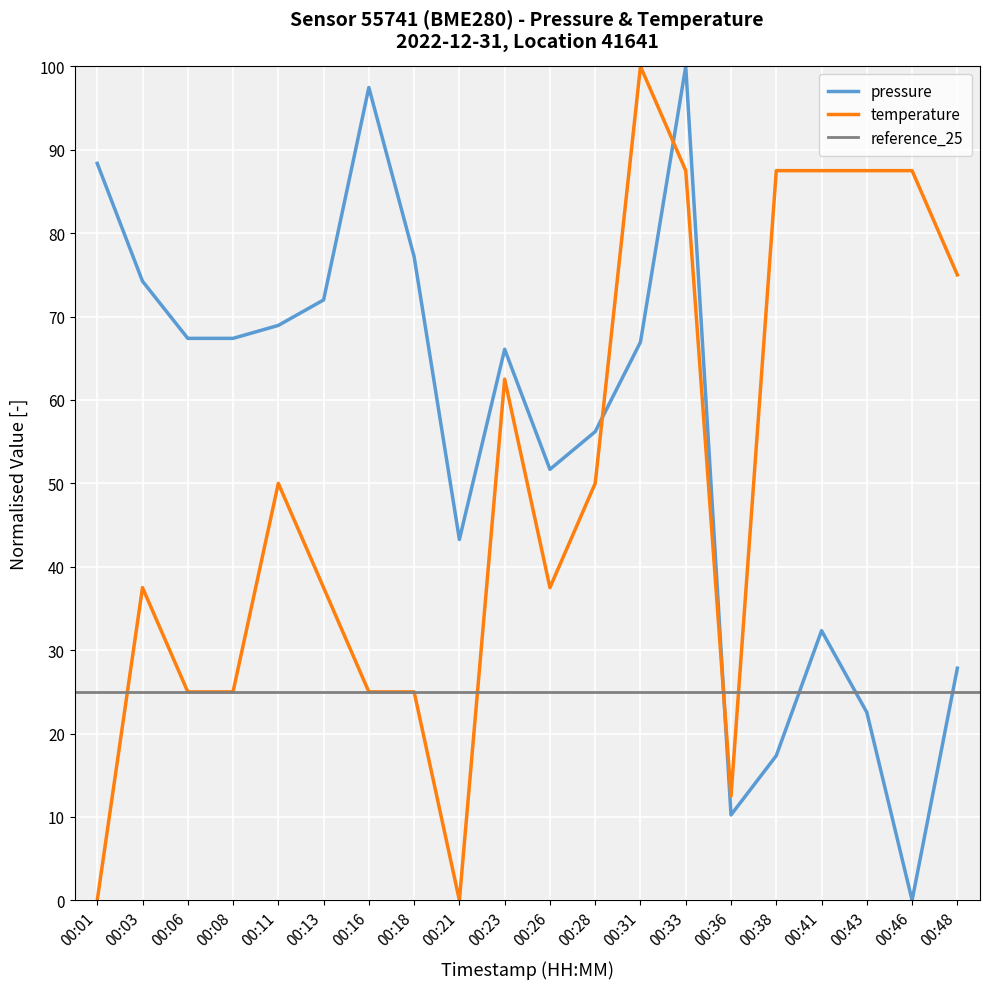

Is this an area chart (filled region under the line)?

No